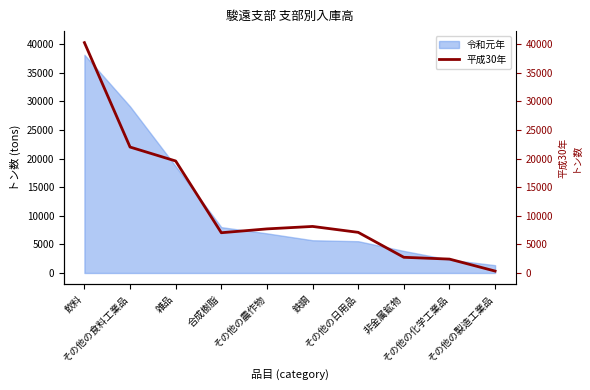

Reading left to right, what are all the values shown in this chart?

40259	22009	19571	7033	7704	8134	7100	2740	2427	334